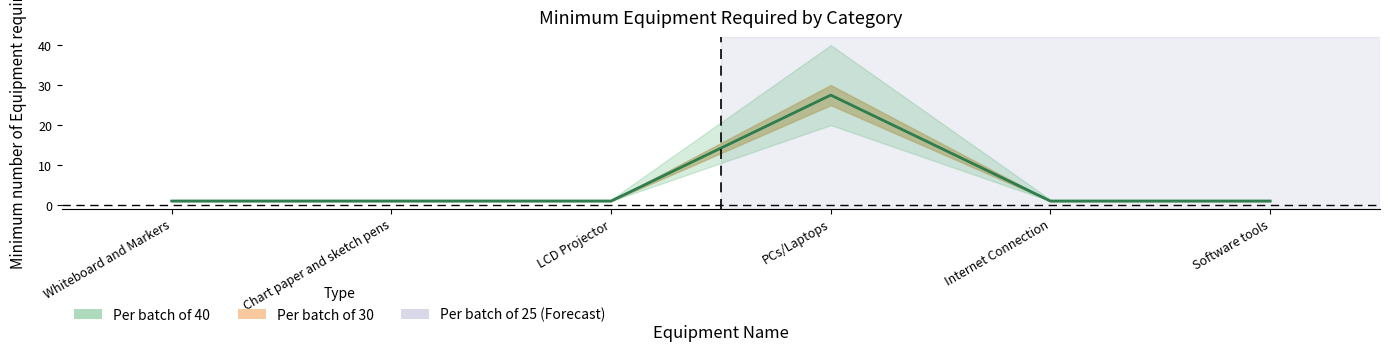

Read the value at Chart paper and sketch pens.

1.0